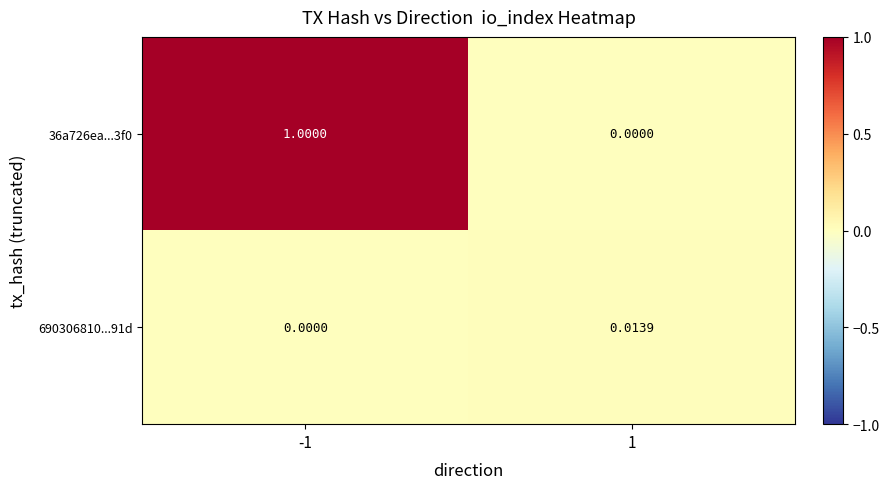

Is the value of 36a726ea...3f0 at -1 greater than the value of 690306810...91d at -1?

Yes